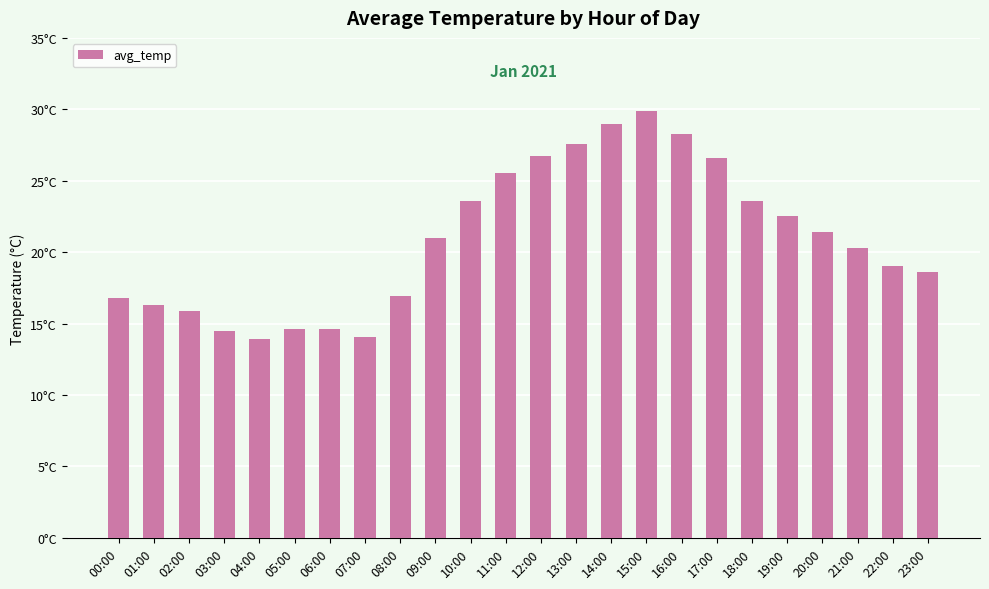

What is the sum of the values at 19:00 and 20:00?

43.9